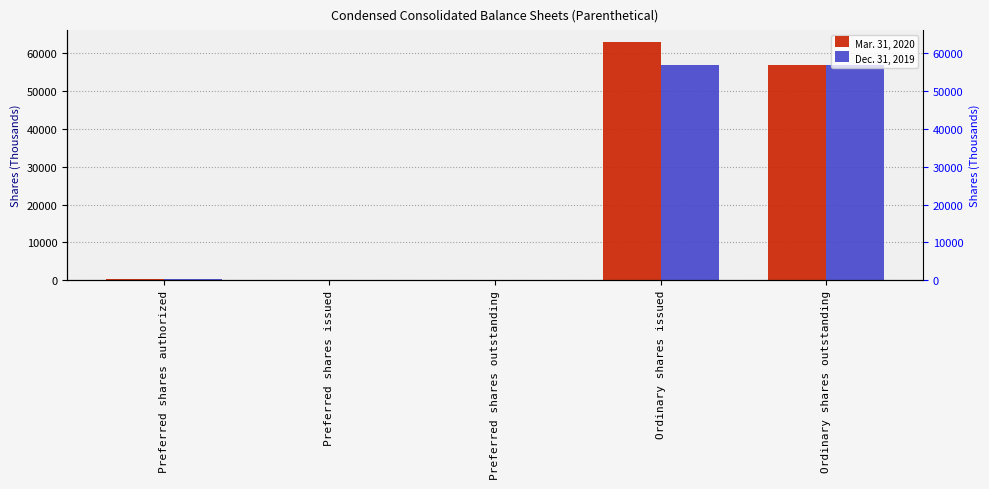

Which category has the lowest value in the Mar. 31, 2020 series?

Preferred shares issued